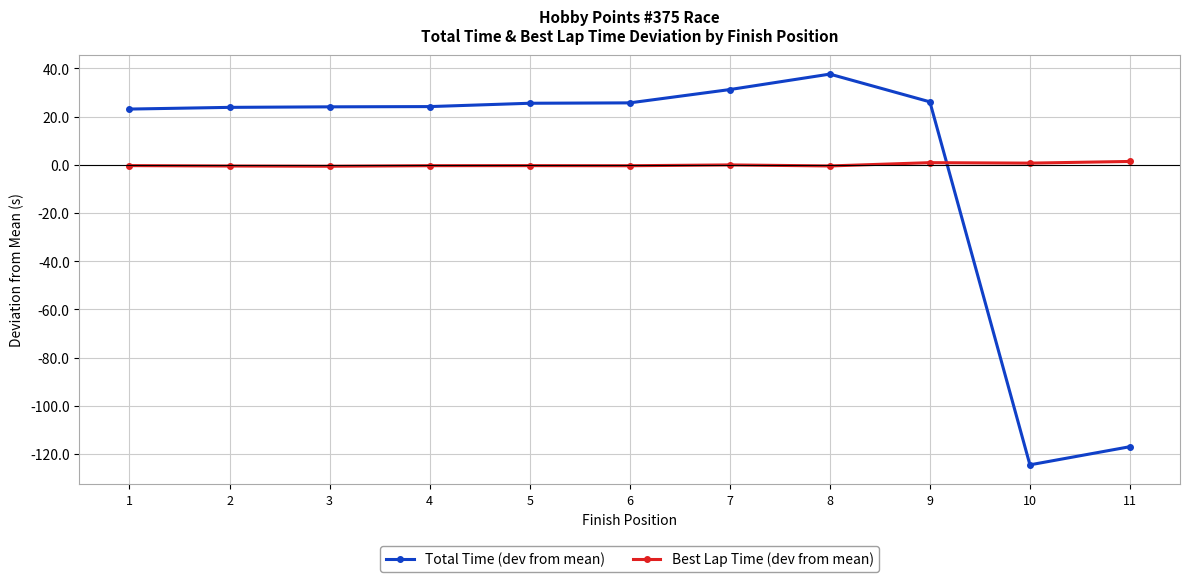

What is the highest value of the Best Lap Time (dev from mean) series?

1.4